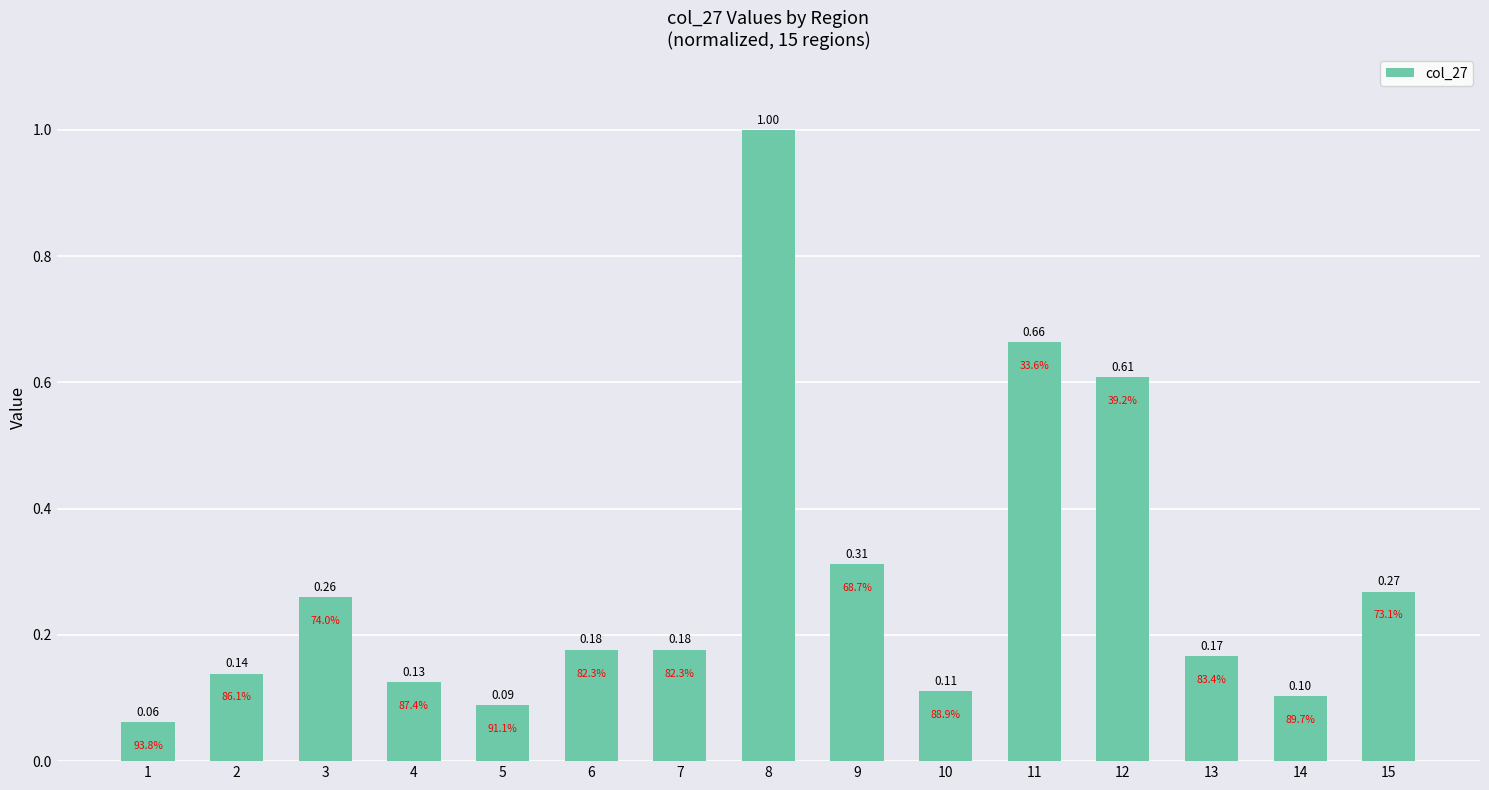

True or false: the data shows 0.6 at 8.

False